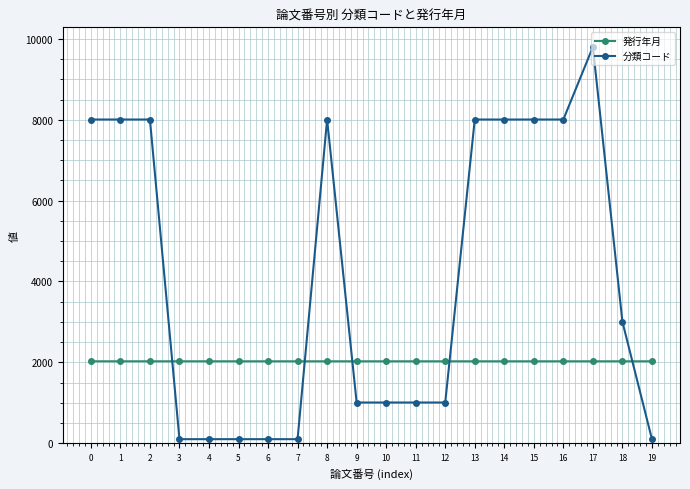

What is the difference between the second highest and second lowest values in the 分類コード series?

7907.0